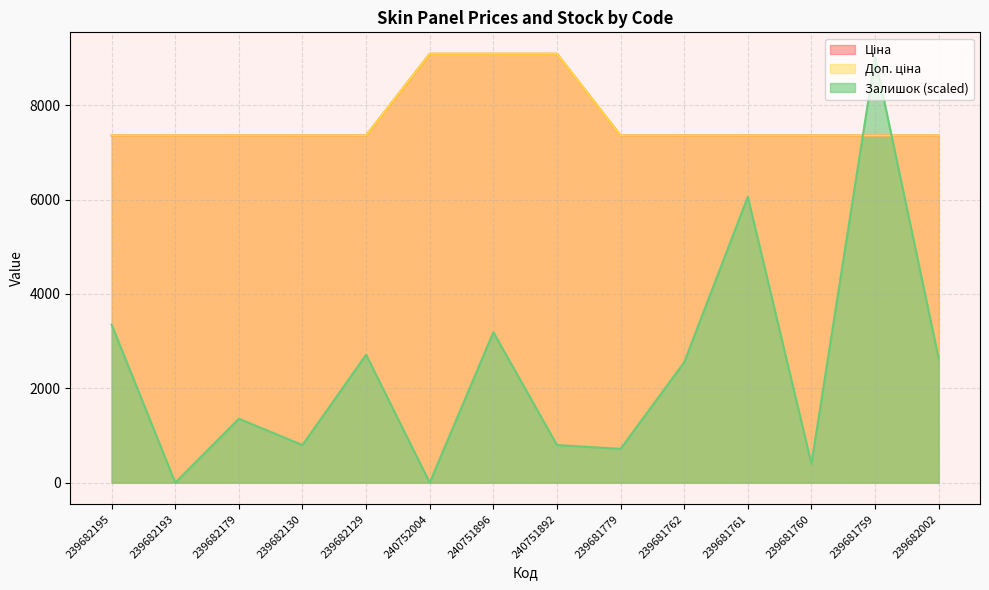

The value of Залишок at 239681762 is 2552.1. True or false?

True